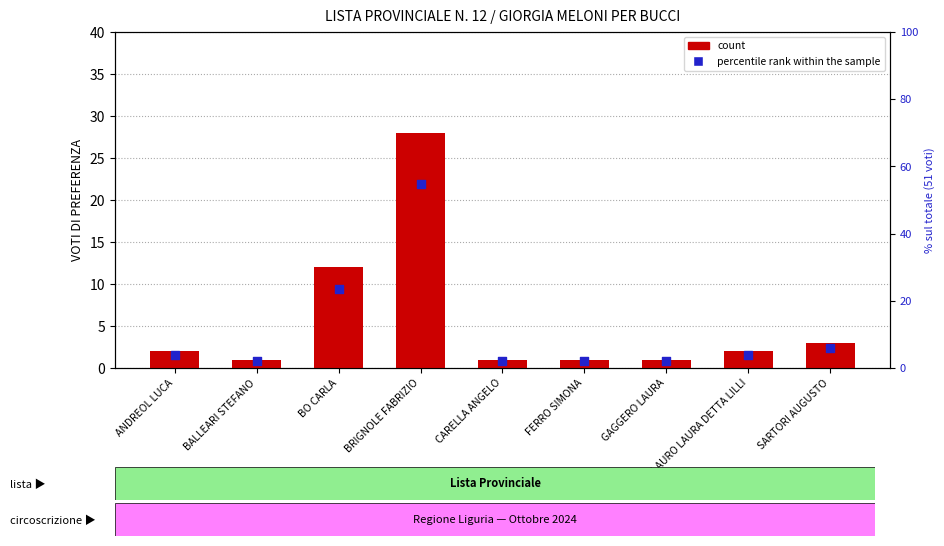

At how many categories does at least one series exceed 36?

1